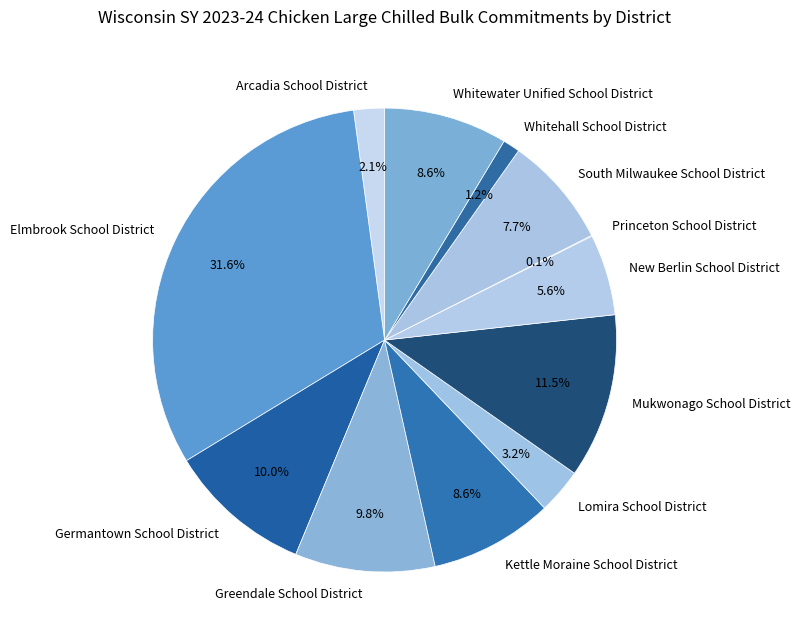

Is the sum of Whitewater Unified School District and Mukwonago School District greater than half?

No